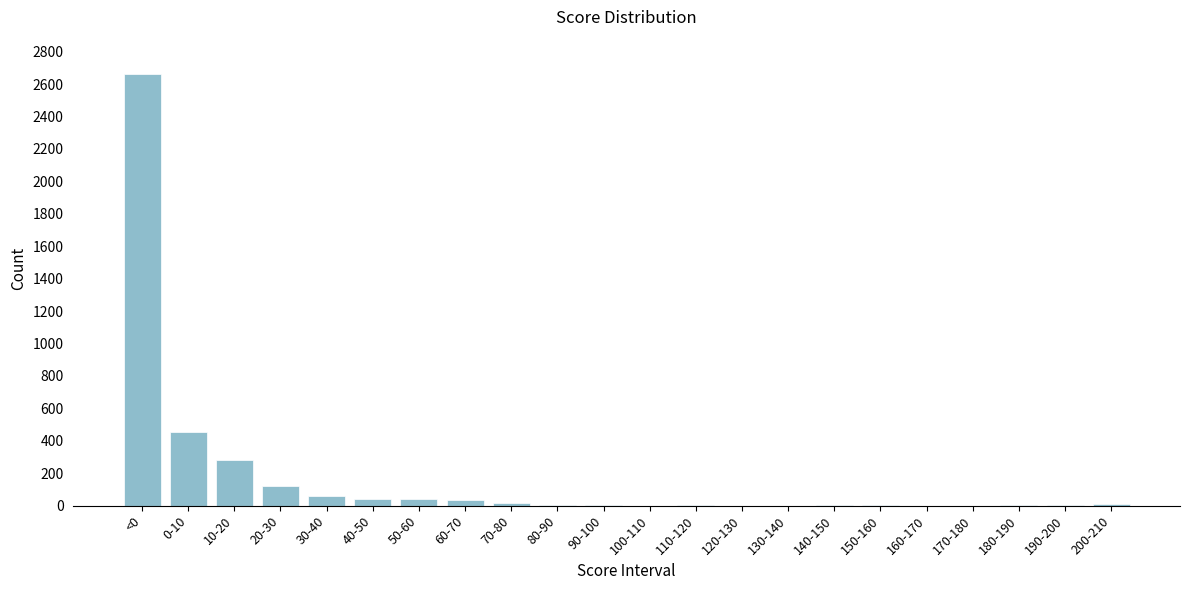

Which has a higher value, 130-140 or 20-30?

20-30